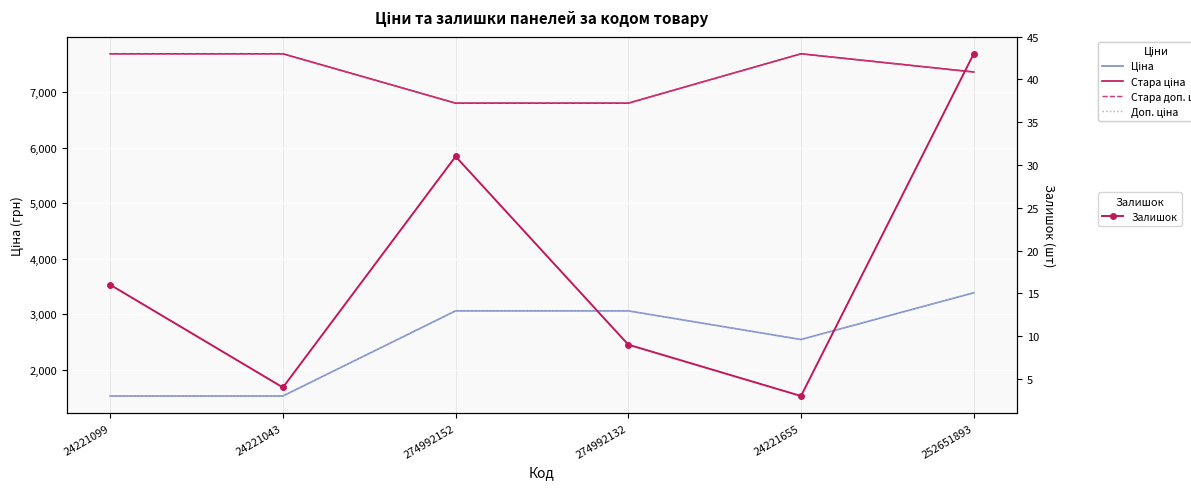

How many lines are shown in the chart?

5